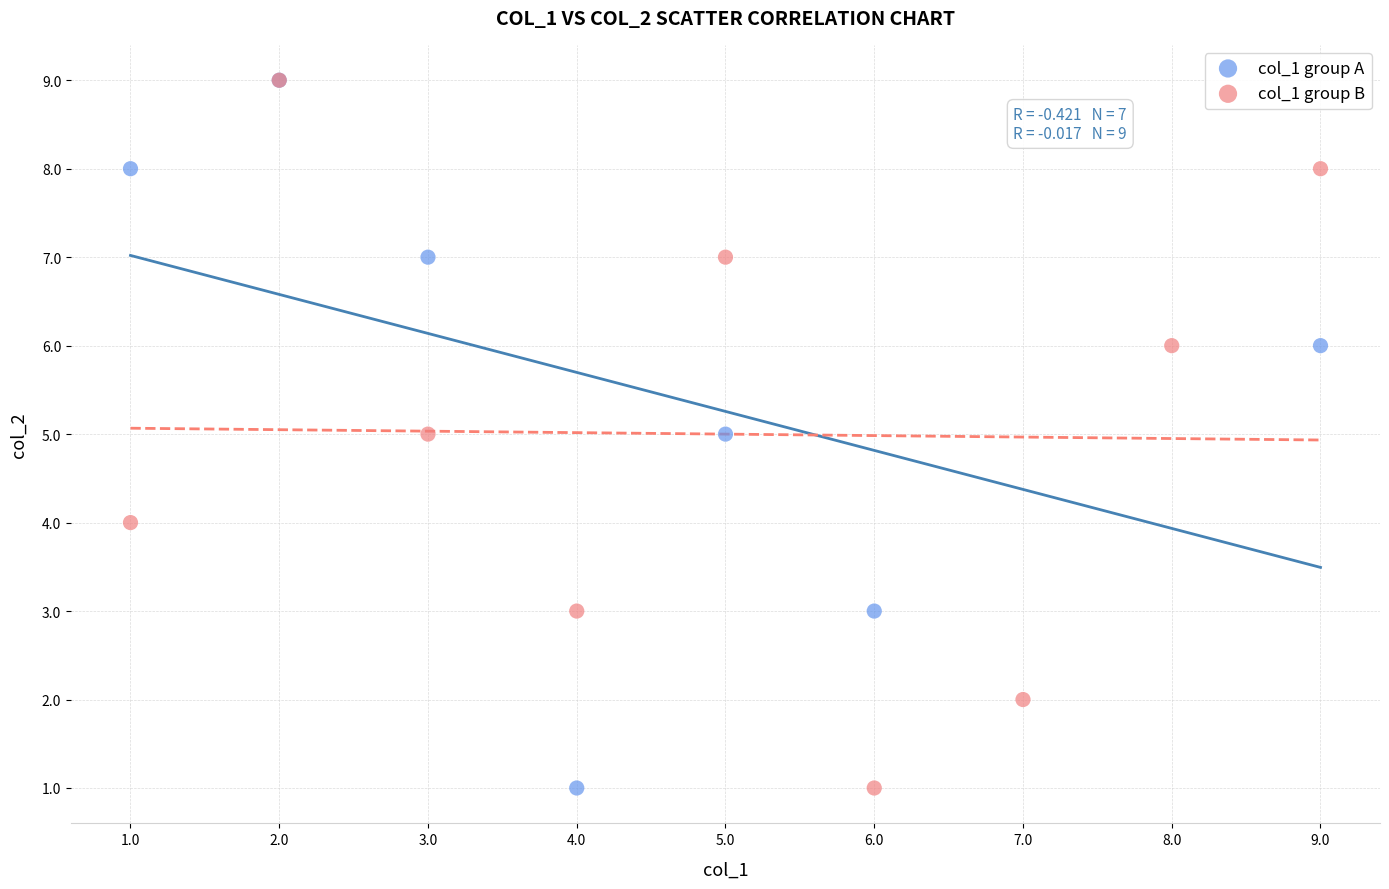

What are all the series names shown in the legend?

col_1 group A, col_1 group B